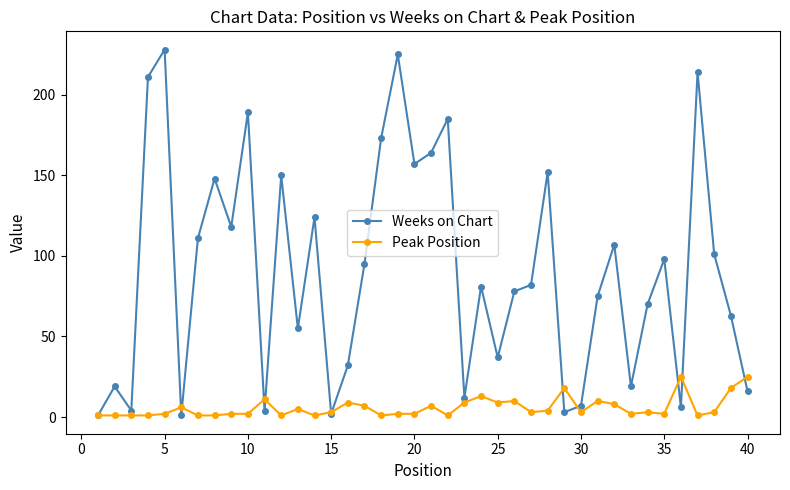

Which series has the largest total across all categories?

Weeks on Chart